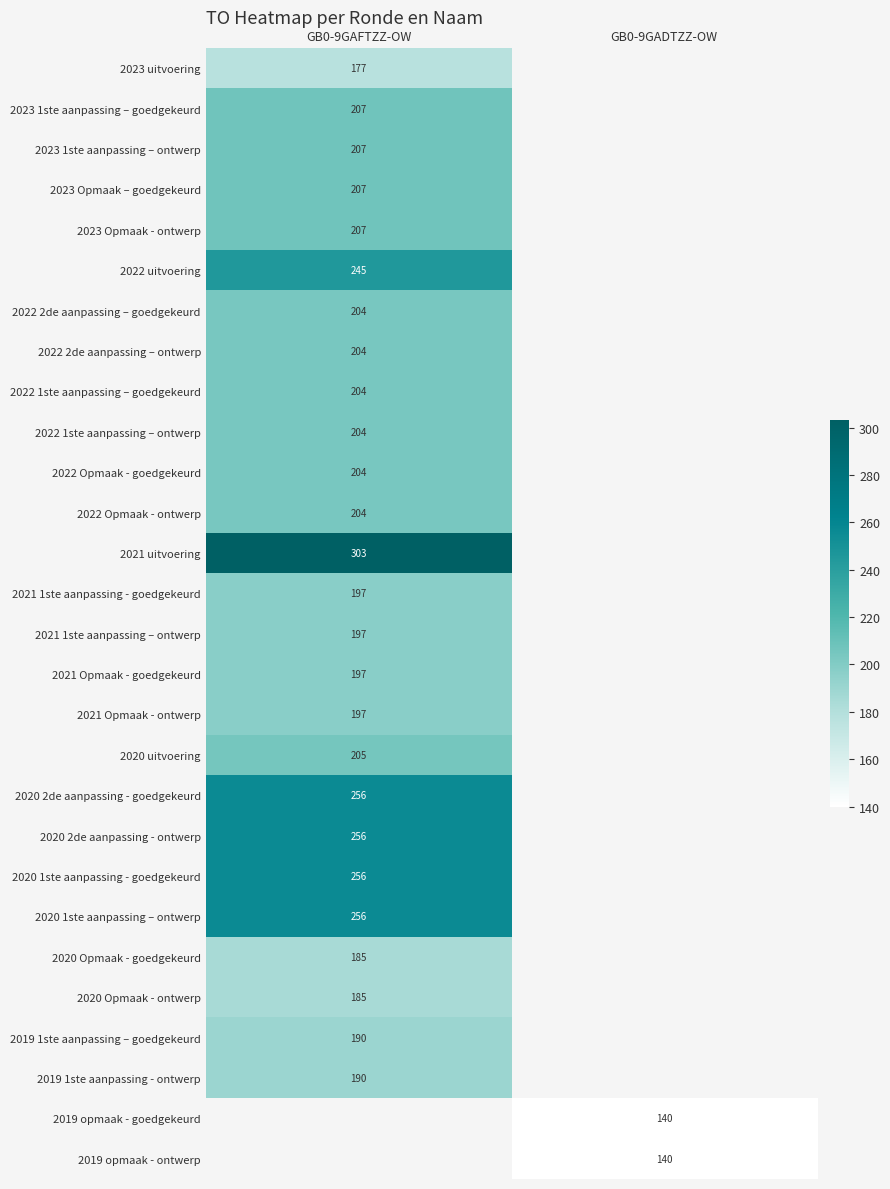

How many series are shown in this chart?

28